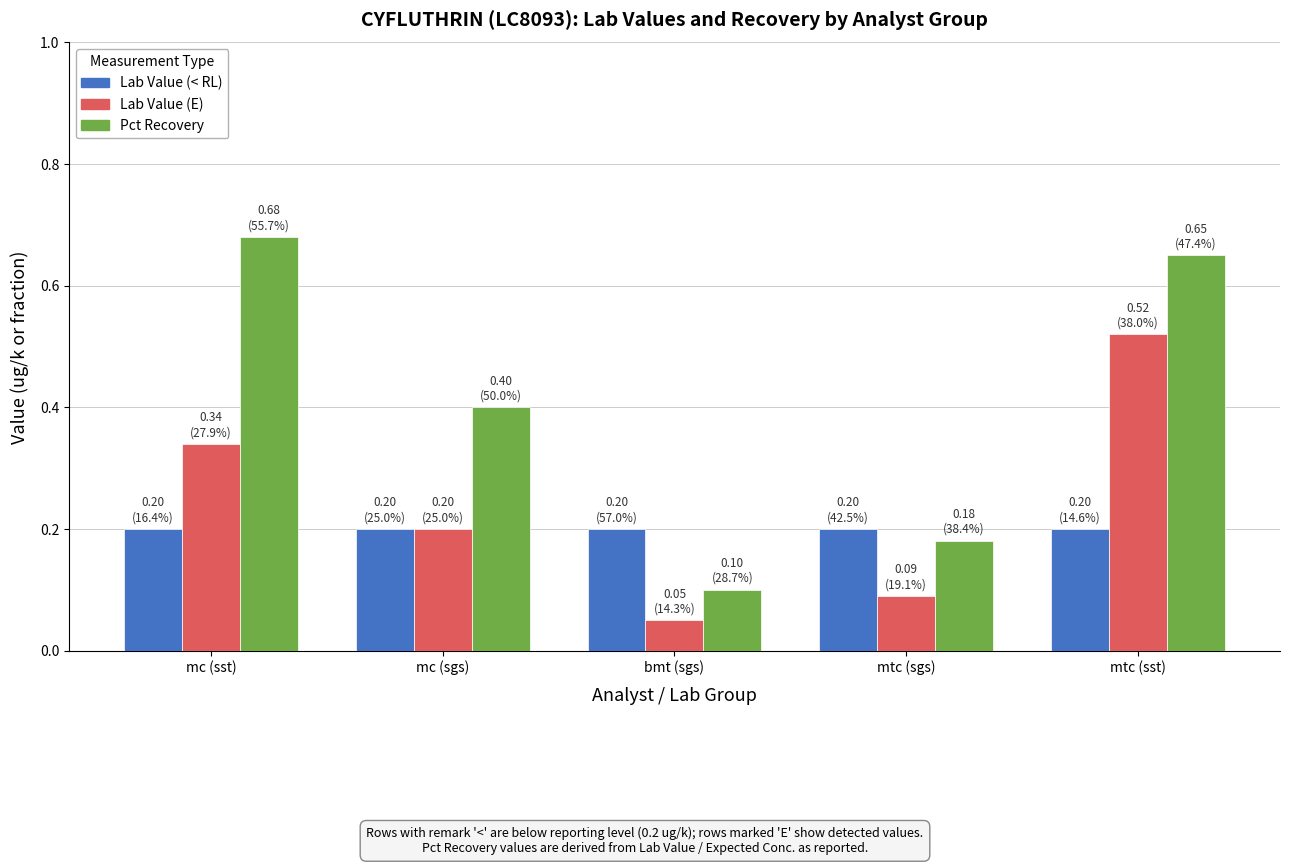

Which series has the largest total across all categories?

Pct Recovery